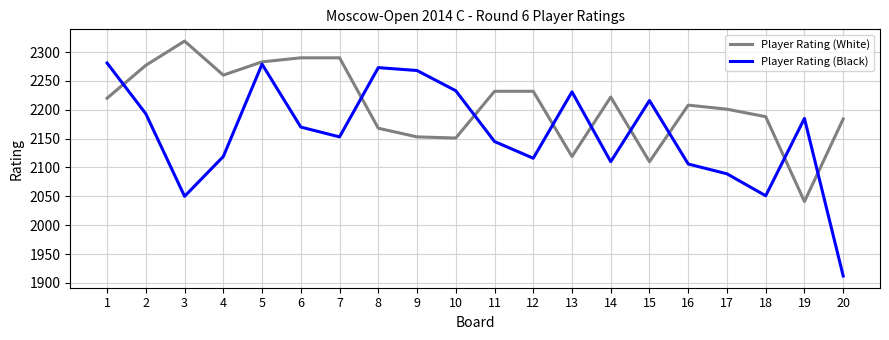

At which label does Player Rating (Black) reach its minimum?

20